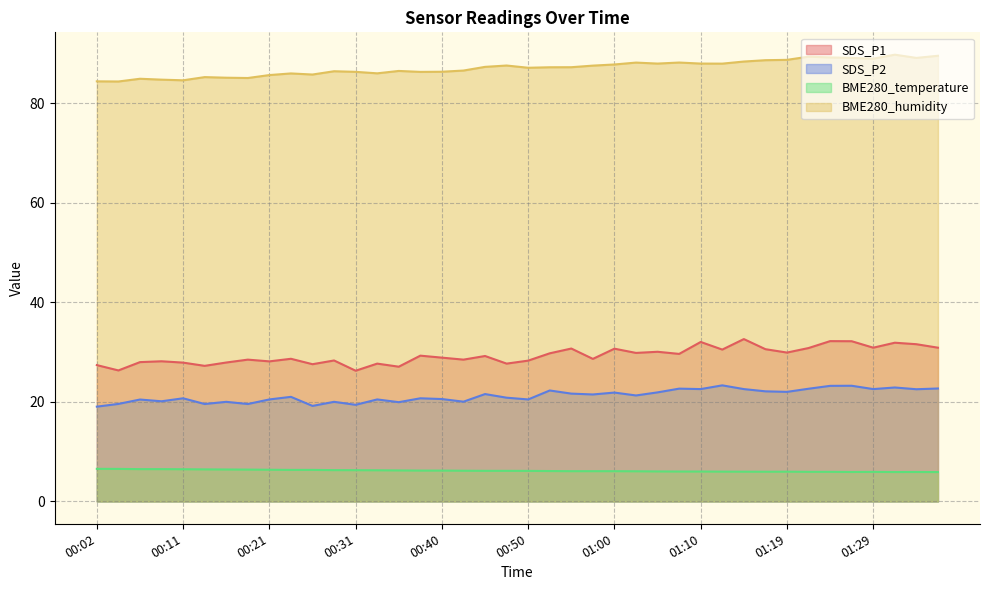

In BME280_humidity, how many points are higher than both neighbors (excluding endpoints)?

10